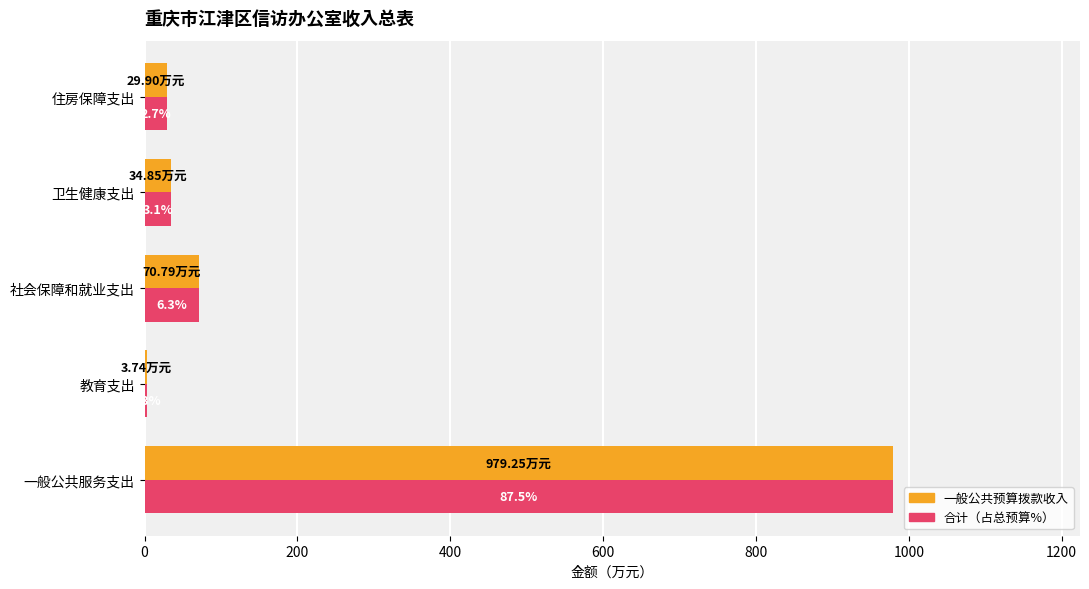

What is the smallest value displayed?

3.7